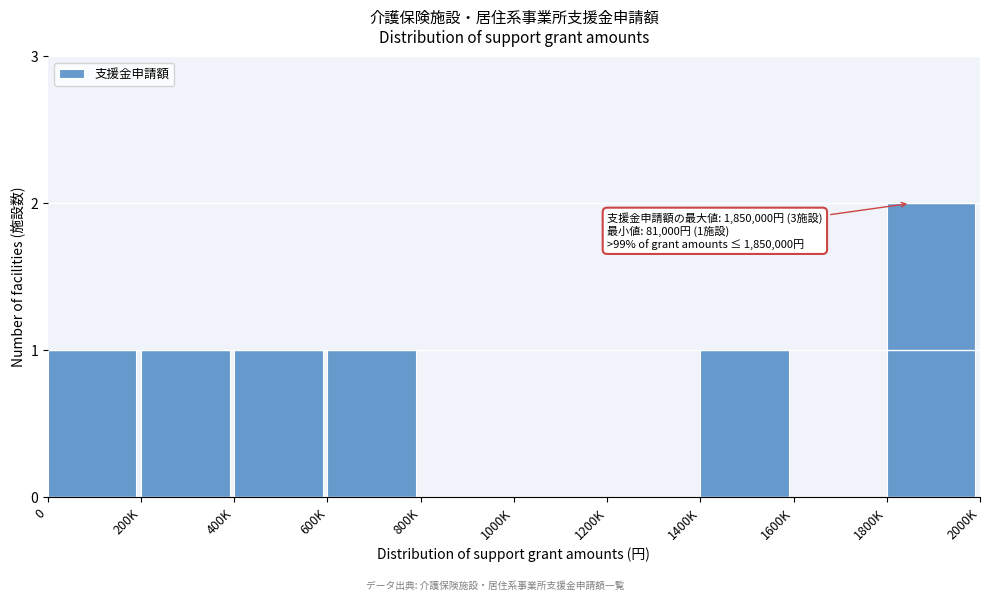

Reading left to right, transcribe all the data shown in this chart.

0=1	200K=1	400K=1	600K=1	800K=0	1000K=0	1200K=0	1400K=1	1600K=0	1800K=2